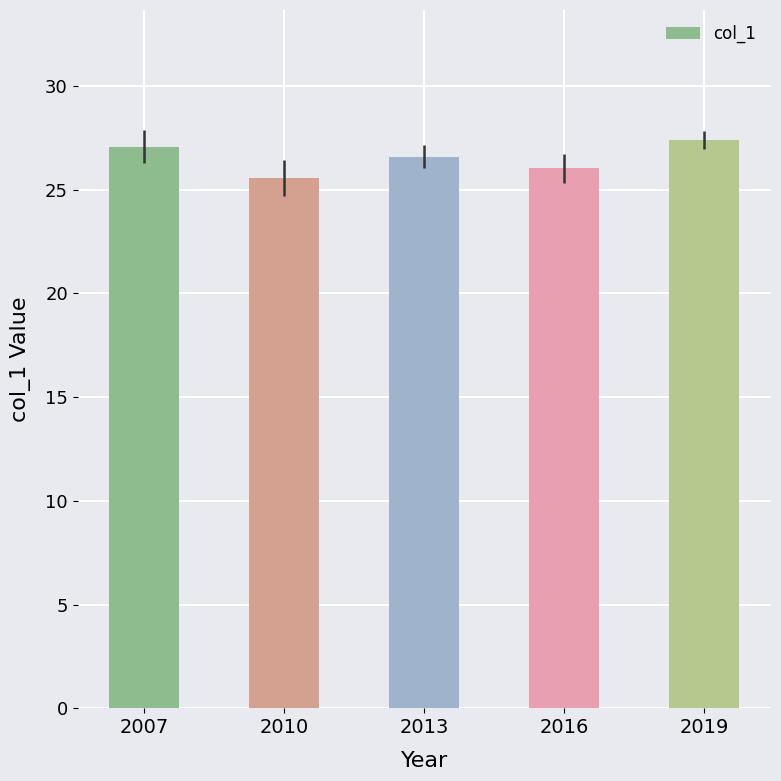

What is the difference between the second highest and minimum values?

1.5